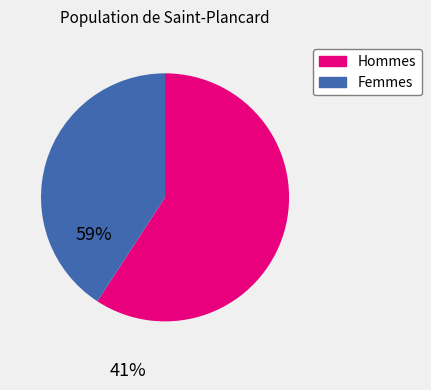

Is there a majority slice in this chart?

Yes